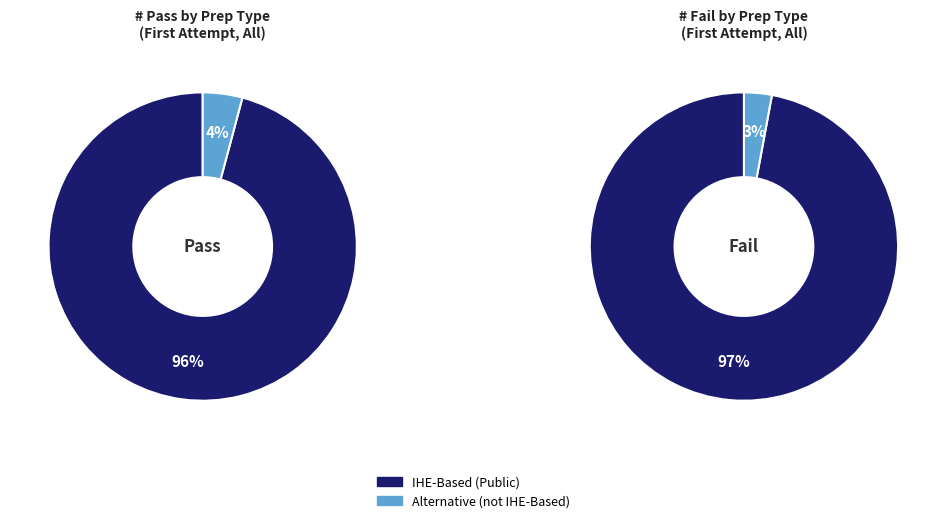

Which category has the biggest portion of the pie?

Public